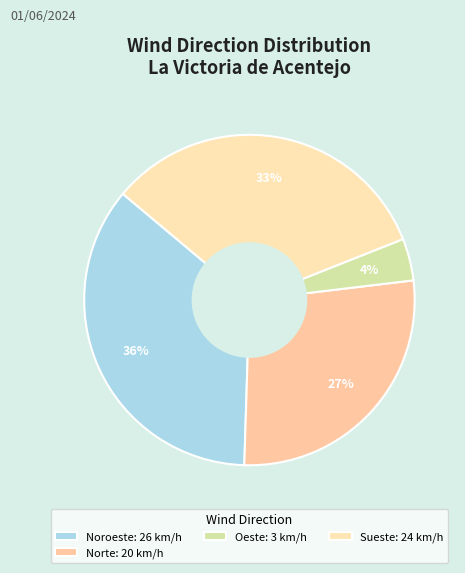

To the nearest percent, what is the average slice percentage?

25%